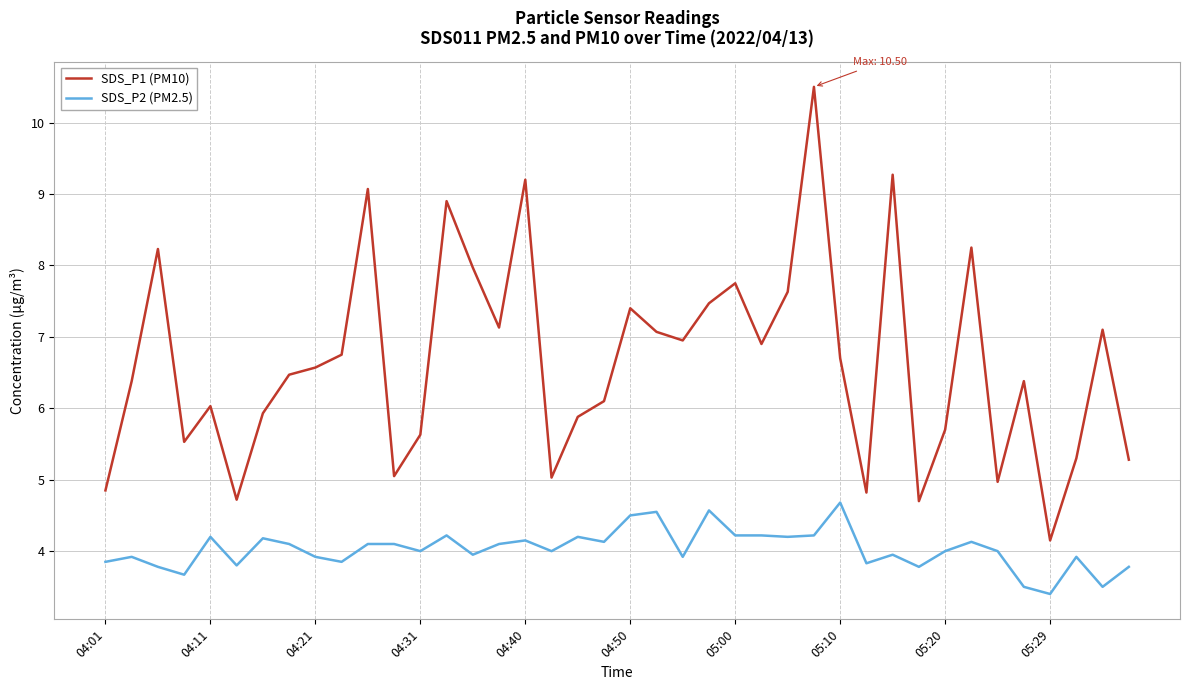

Rank the series by their average value, from highest to lowest.

SDS_P1 (PM10), SDS_P2 (PM2.5)